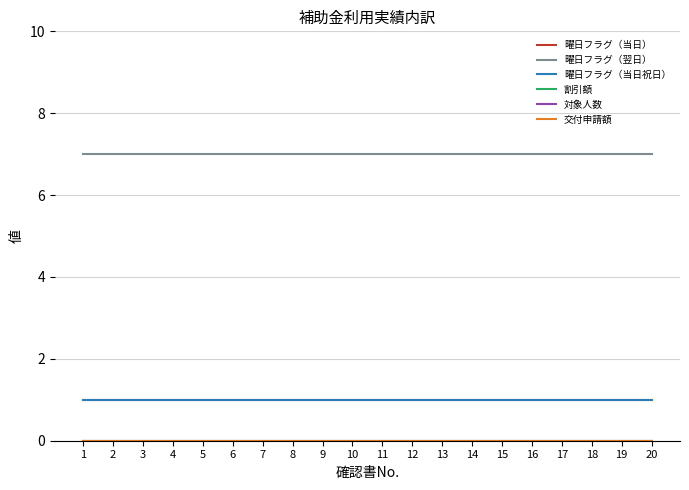

What is the sum of all 曜日フラグ（当日） values?

20